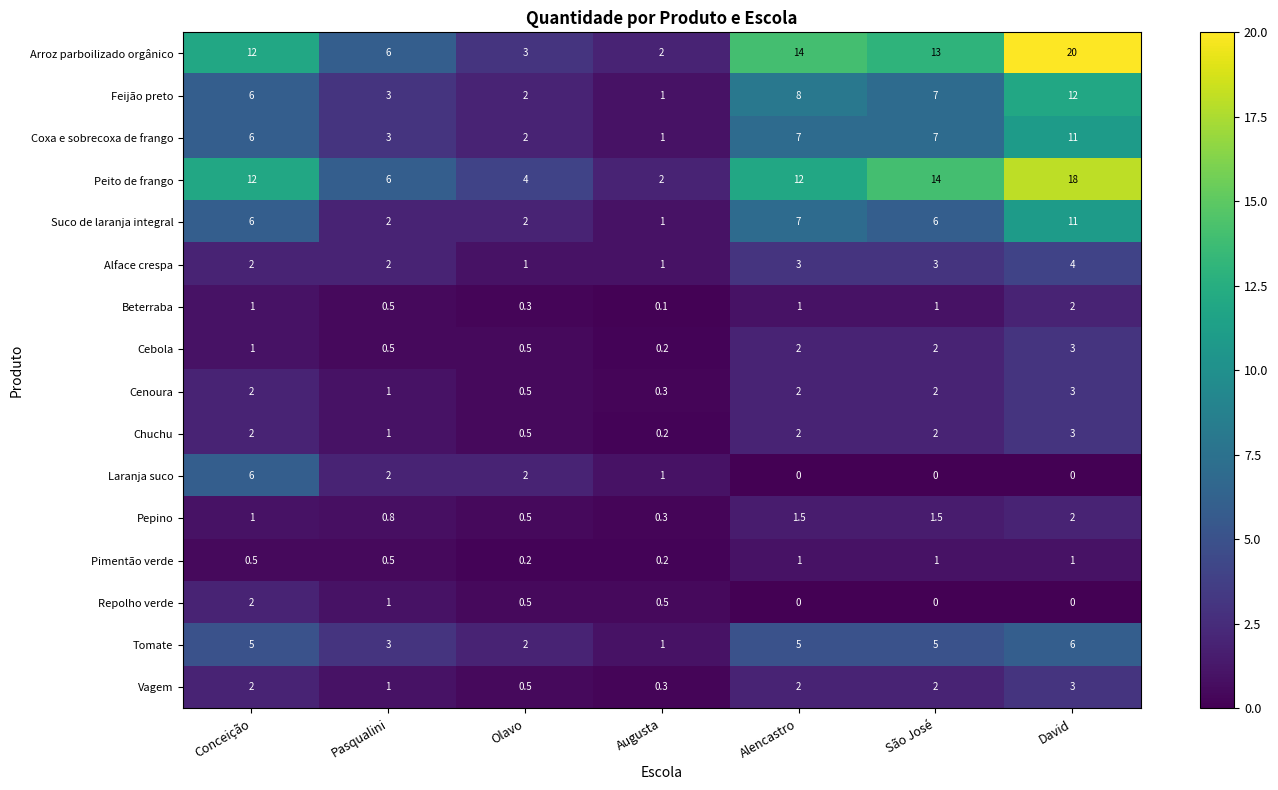

Count the Tomate values in the range 2 to 5.

5